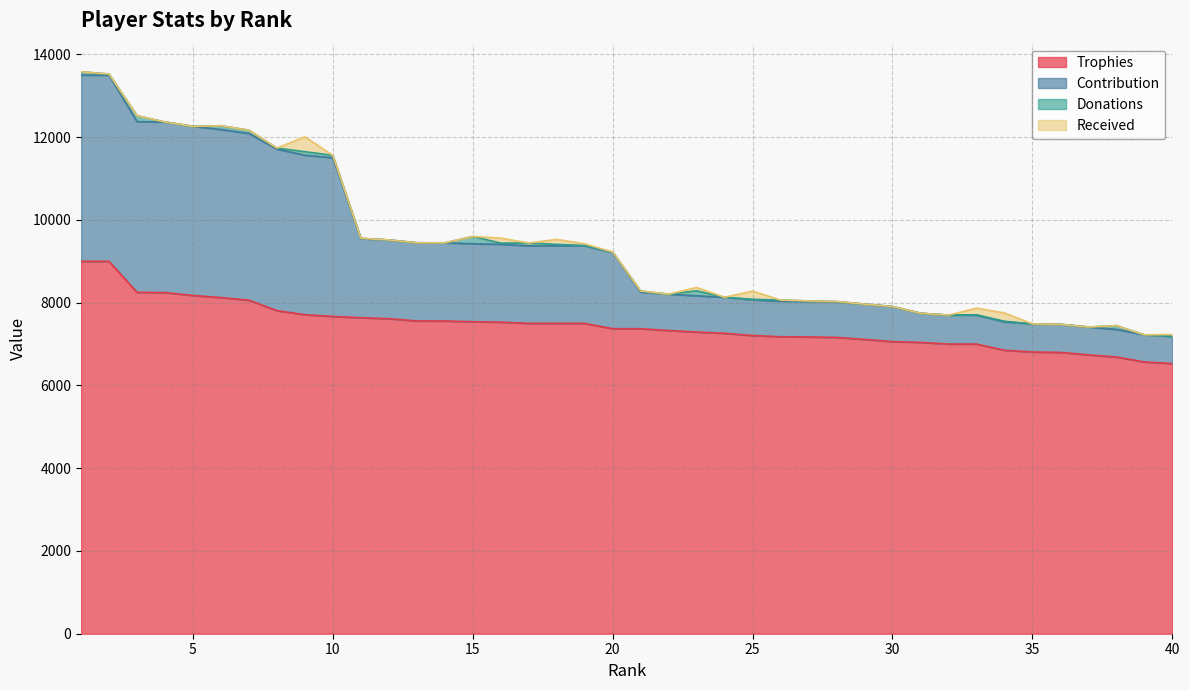

What is the value of the Trophies point at the 2nd from the left?

9000